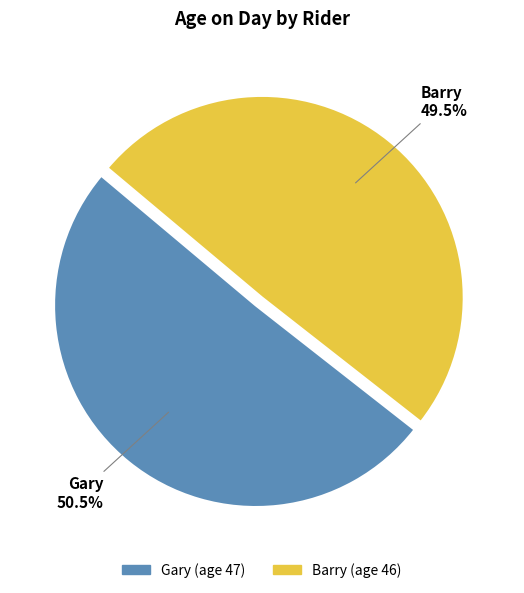

To the nearest percent, what is the average slice percentage?

50%